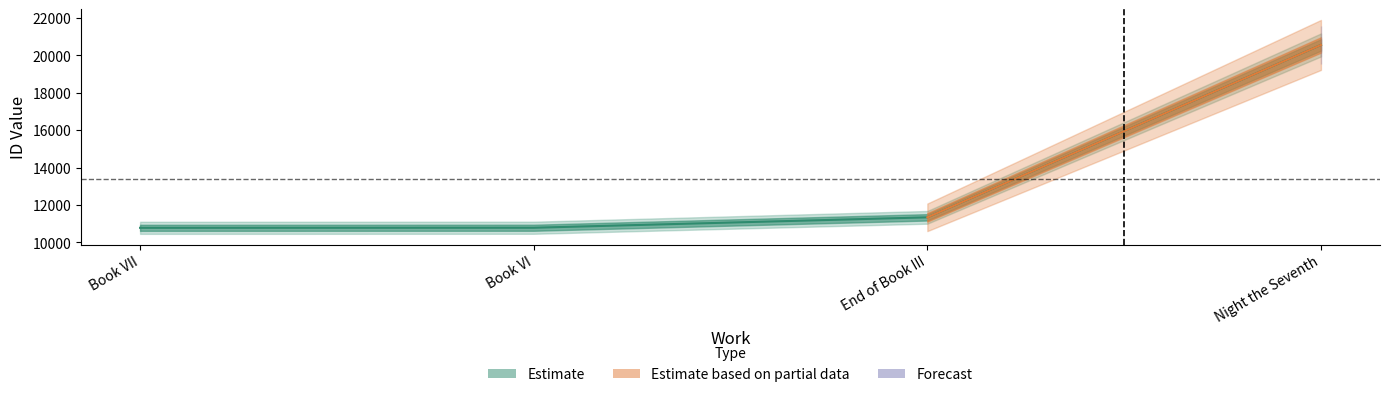

What is the label of the 2nd point from the left?

Book VI